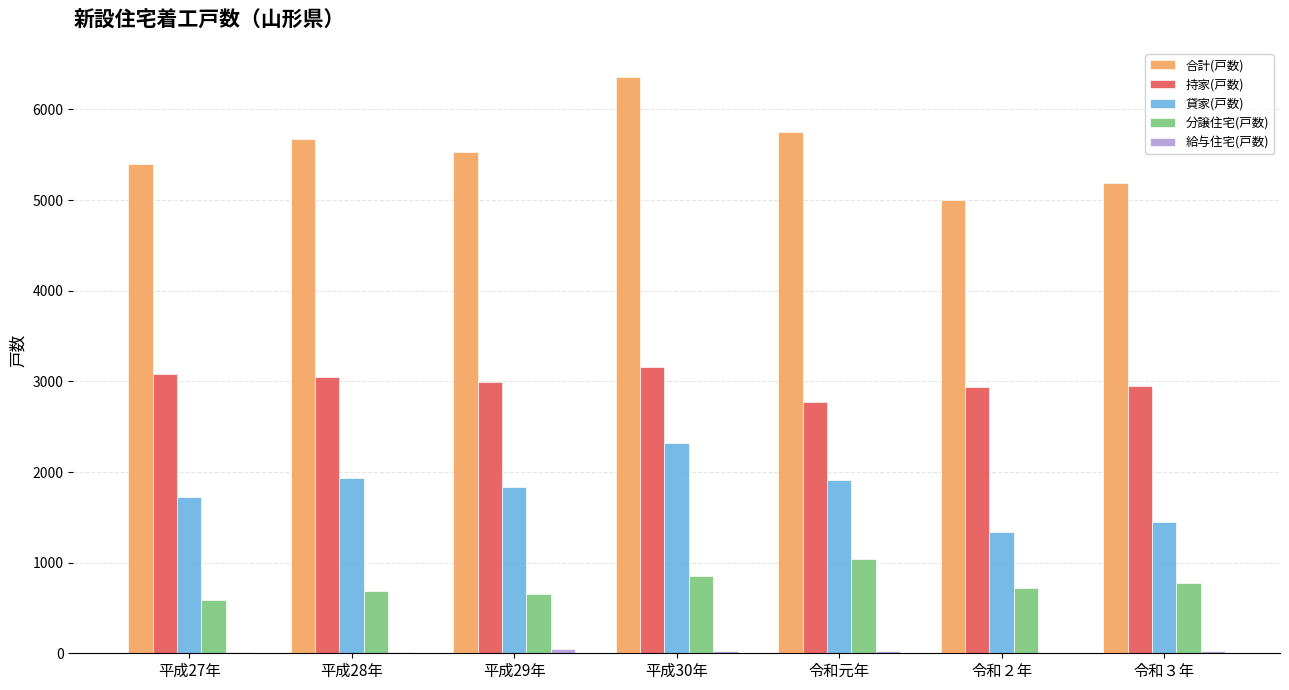

What is the sum of all 分譲住宅(戸数) values?

5320